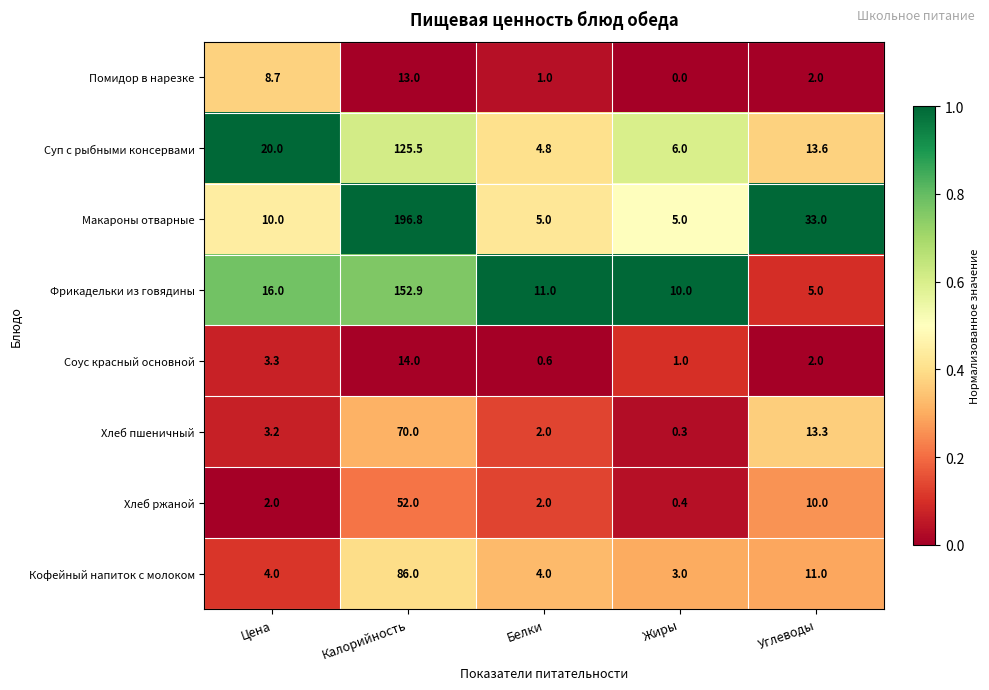

Which series has the widest spread of values?

Макароны отварные